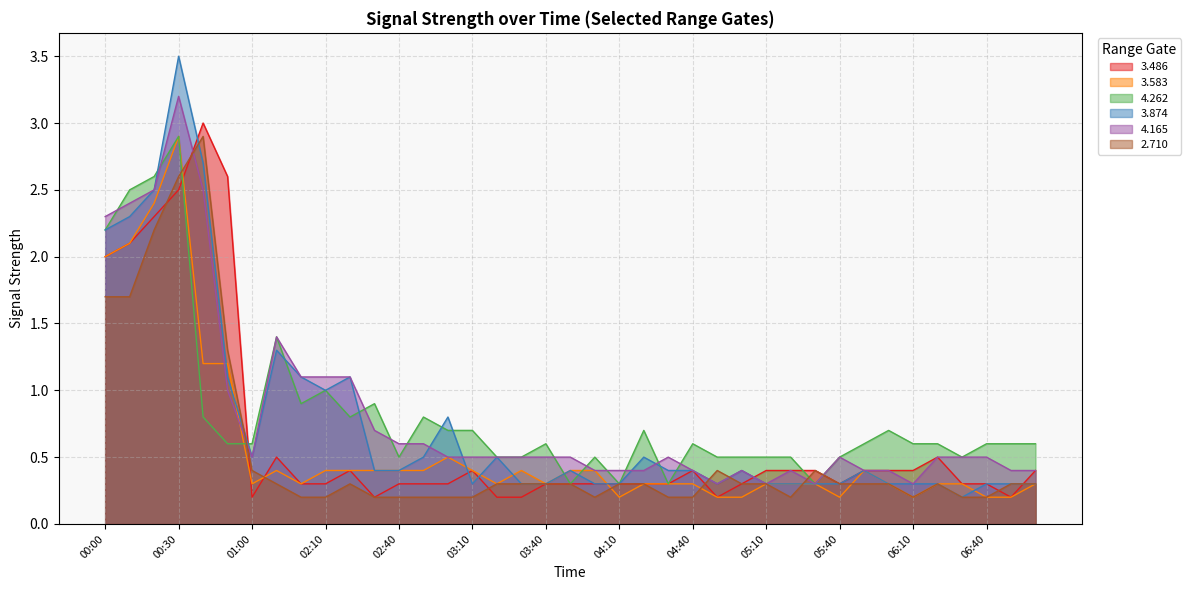

Reading left to right, list all the values displayed in this chart.

3.486: 2.0	2.1	2.3	2.5	3.0	2.6	0.2	0.5	0.3	0.3	0.4	0.2	0.3	0.3	0.3	0.4	0.2	0.2	0.3	0.3	0.3	0.3	0.3	0.3	0.4	0.2	0.3	0.4	0.4	0.4	0.3	0.4	0.4	0.4	0.5	0.3	0.3	0.2	0.4
3.583: 2.0	2.1	2.4	2.9	1.2	1.2	0.3	0.4	0.3	0.4	0.4	0.4	0.4	0.4	0.5	0.4	0.3	0.4	0.3	0.4	0.4	0.2	0.3	0.3	0.3	0.2	0.2	0.3	0.3	0.3	0.2	0.4	0.3	0.2	0.3	0.3	0.2	0.2	0.3
4.262: 2.2	2.5	2.6	2.9	0.8	0.6	0.6	1.4	0.9	1.0	0.8	0.9	0.5	0.8	0.7	0.7	0.5	0.5	0.6	0.3	0.5	0.3	0.7	0.3	0.6	0.5	0.5	0.5	0.5	0.3	0.5	0.6	0.7	0.6	0.6	0.5	0.6	0.6	0.6
3.874: 2.2	2.3	2.5	3.5	2.7	1.1	0.5	1.3	1.1	1.0	1.1	0.4	0.4	0.5	0.8	0.3	0.5	0.3	0.3	0.4	0.3	0.3	0.5	0.4	0.4	0.3	0.4	0.3	0.3	0.3	0.3	0.4	0.3	0.3	0.3	0.2	0.3	0.3	0.3
4.165: 2.3	2.4	2.5	3.2	2.5	1.0	0.5	1.4	1.1	1.1	1.1	0.7	0.6	0.6	0.5	0.5	0.5	0.5	0.5	0.5	0.4	0.4	0.4	0.5	0.4	0.3	0.4	0.3	0.4	0.3	0.5	0.4	0.4	0.3	0.5	0.5	0.5	0.4	0.4
2.710: 1.7	1.7	2.2	2.6	2.9	1.3	0.4	0.3	0.2	0.2	0.3	0.2	0.2	0.2	0.2	0.2	0.3	0.3	0.3	0.3	0.2	0.3	0.3	0.2	0.2	0.4	0.3	0.3	0.2	0.4	0.3	0.3	0.3	0.2	0.3	0.2	0.2	0.3	0.3